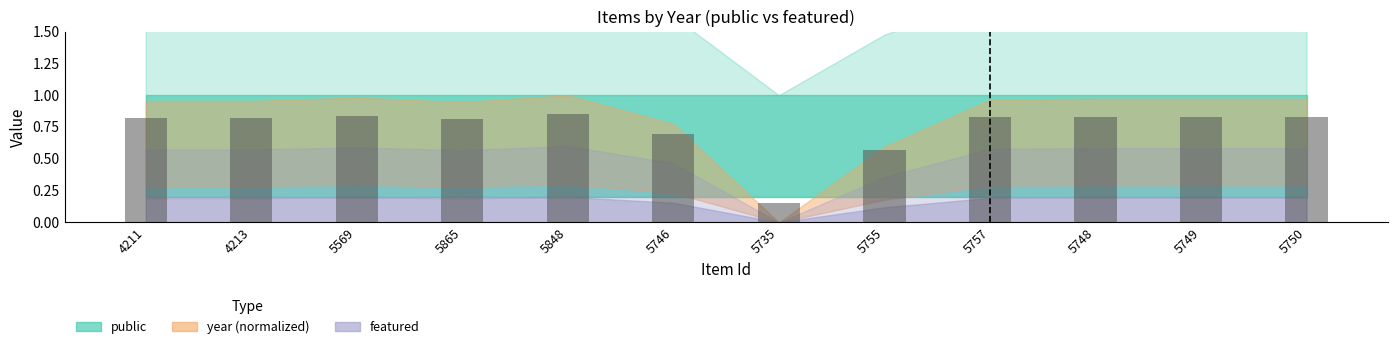

At which category does the chart reach its minimum across all series?

5735